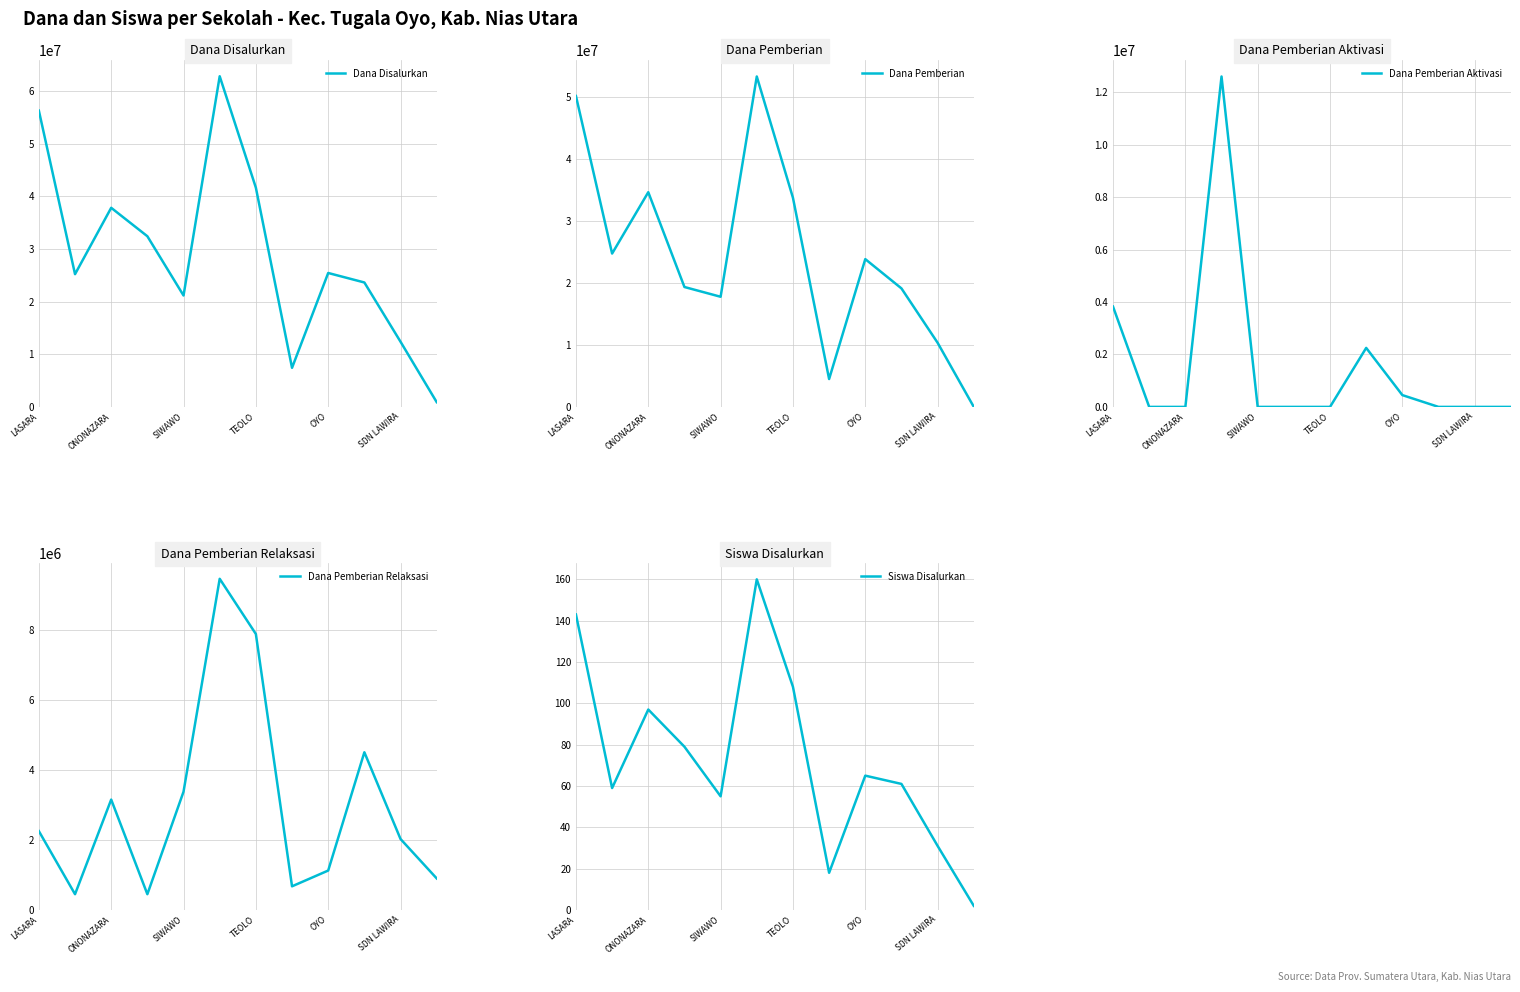

True or false: Dana Pemberian Aktivasi has more than 2 points higher than both neighbors.

False